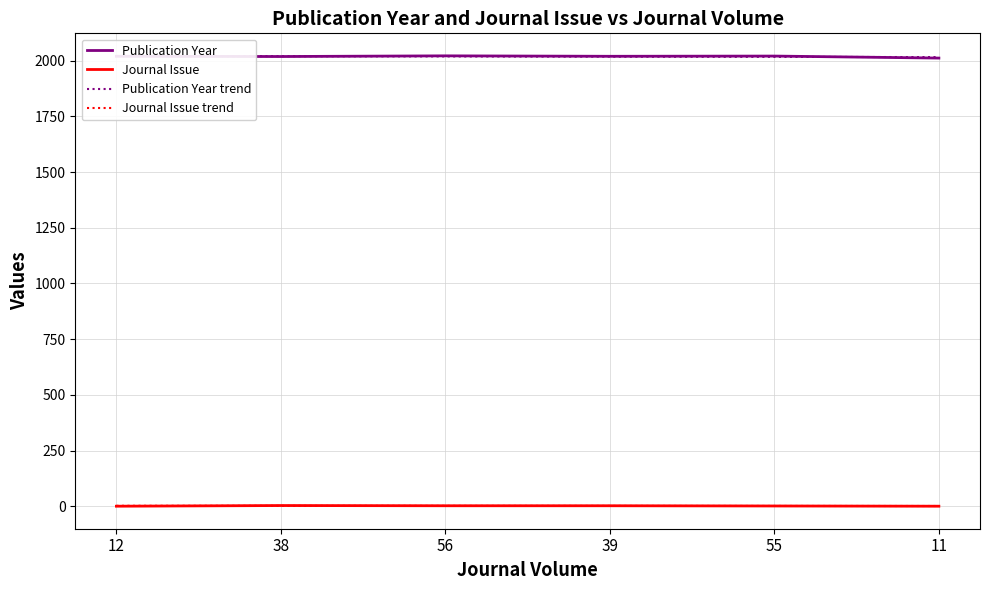

At which label does Publication Year reach its minimum?

11